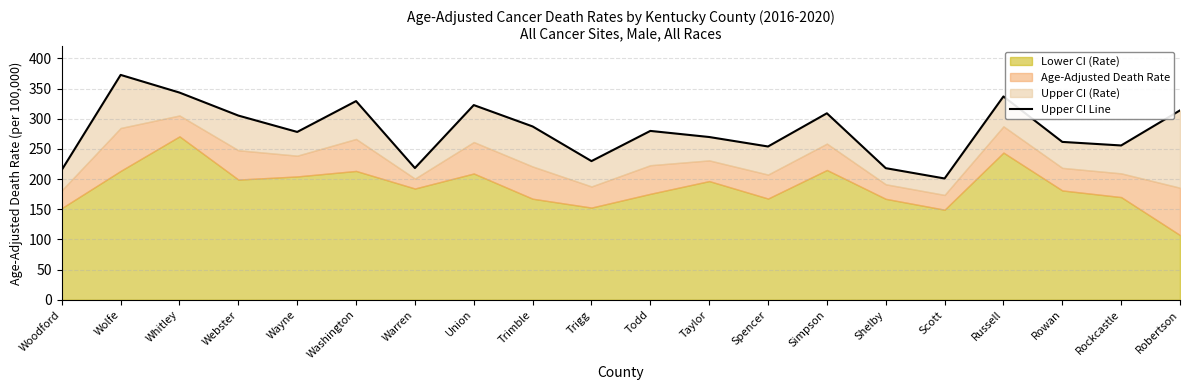

How many lines are shown in the chart?

1